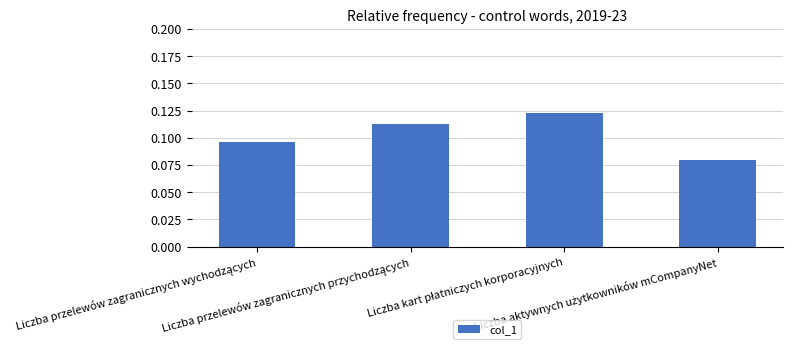

Count the values in the range 0 to 1.

4